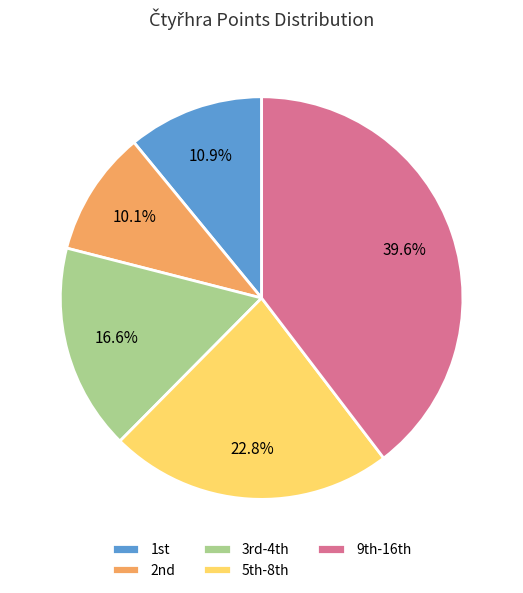

Is there a majority slice in this chart?

No